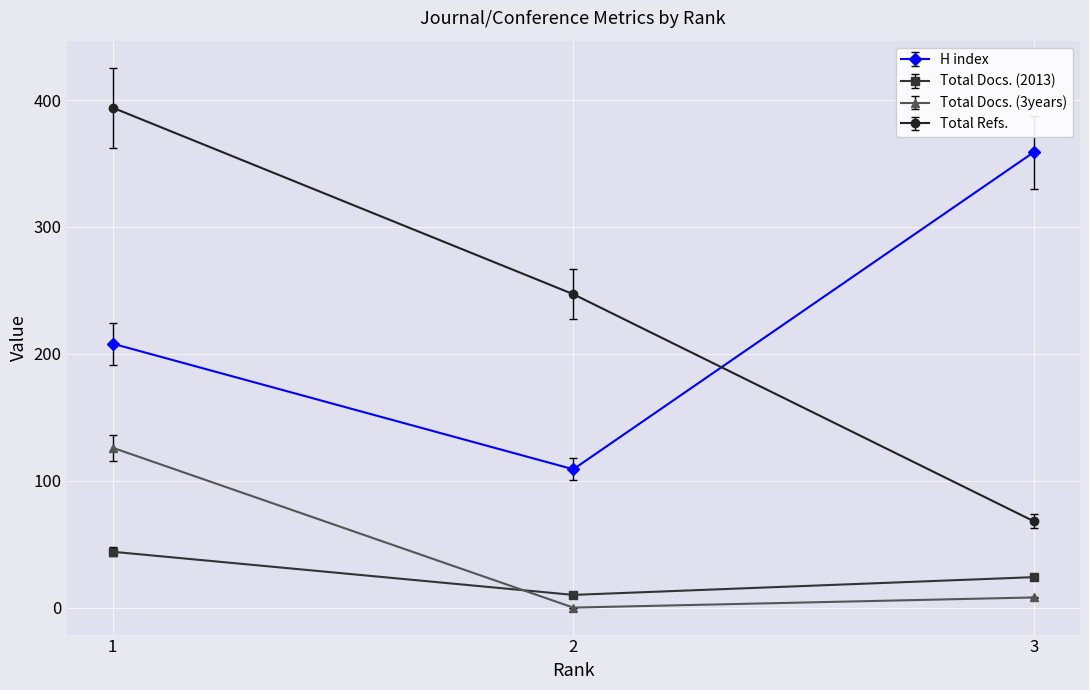

What is the sum of all Total Docs. (2013) values?

78